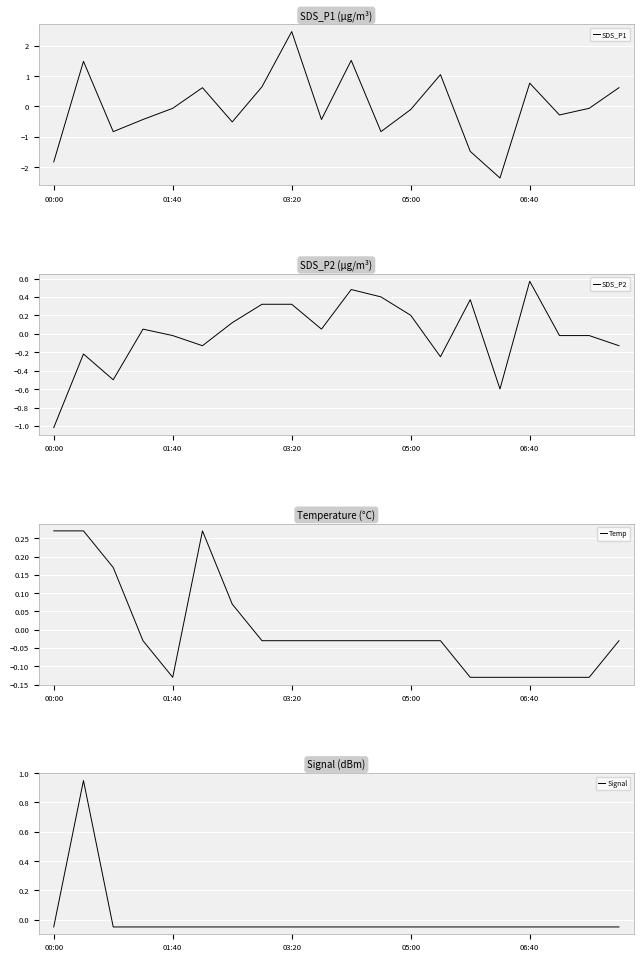

Which series changed the most between 5 and 14?

SDS_P1